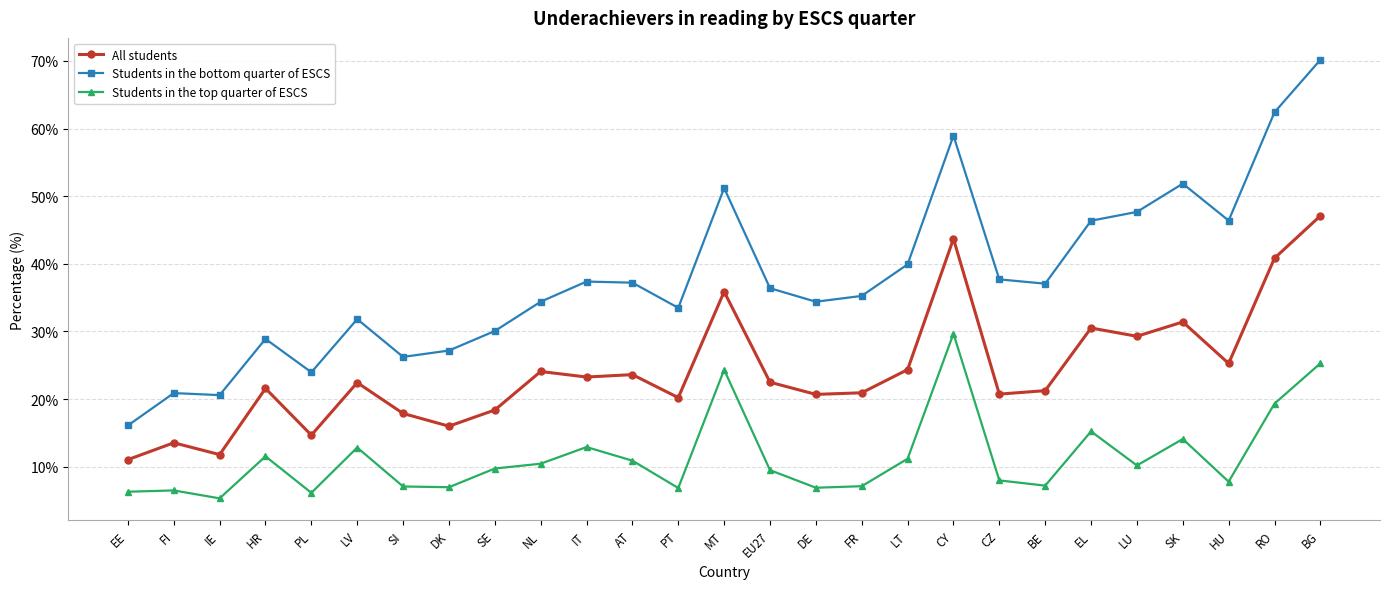

At which category is the sum across all series the highest?

BG